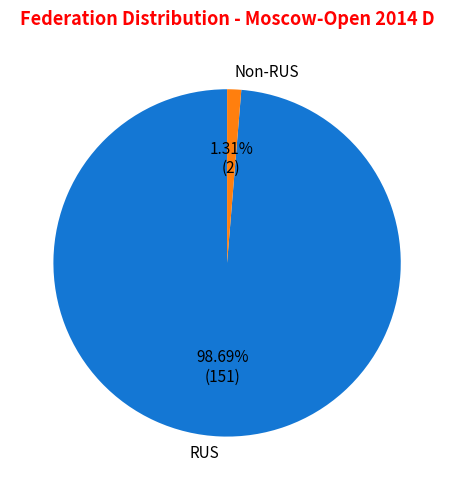

Combined, do Non-RUS and RUS account for over 50%?

Yes